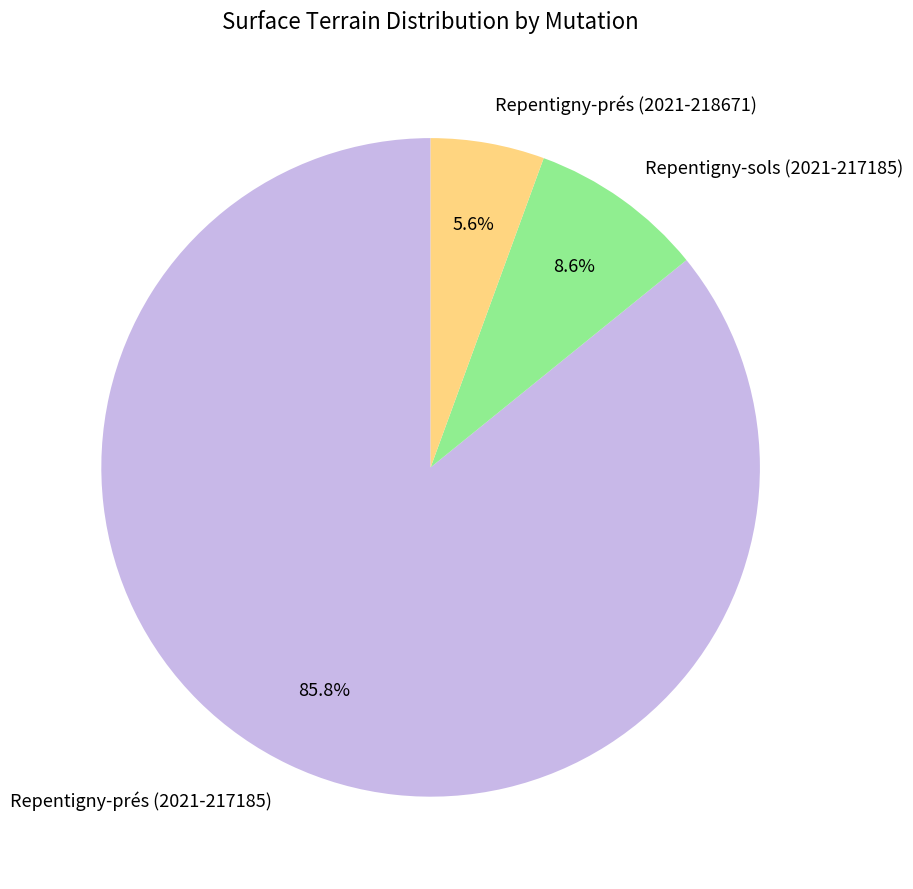

Is it true that Repentigny-prés (2021-217185) is 75% of the pie?

False